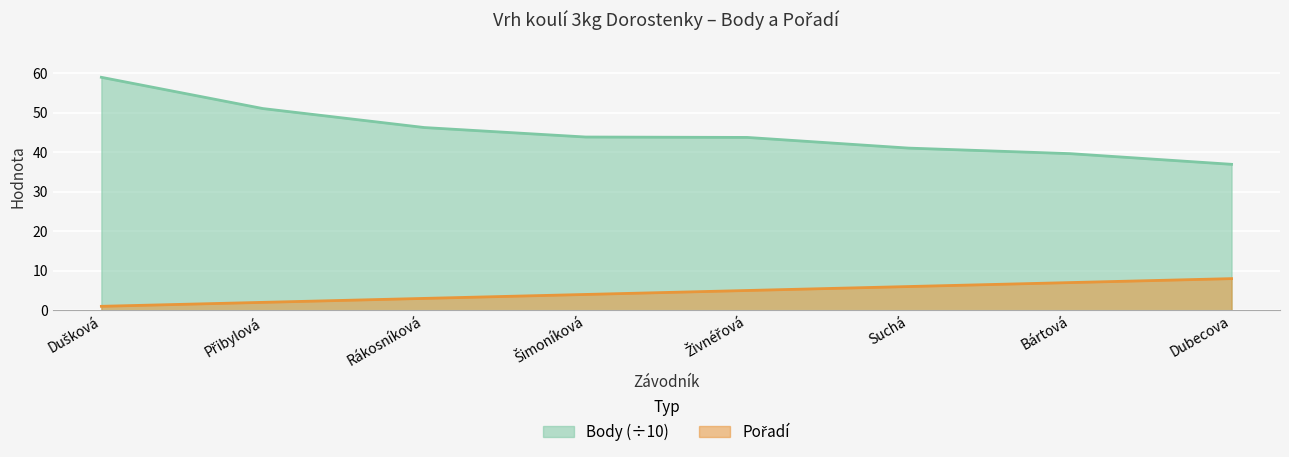

True or false: Pořadí has more than 0 interior local peaks.

False